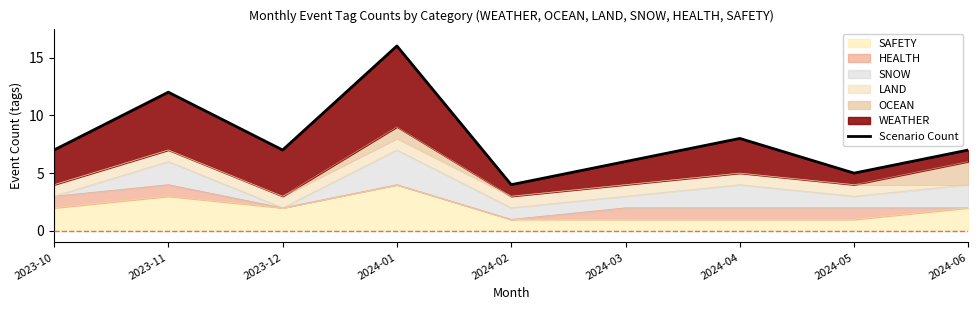

List the labels in order of value, largest first.

2024-01, 2023-11, 2024-04, 2023-10, 2023-12, 2024-06, 2024-03, 2024-05, 2024-02